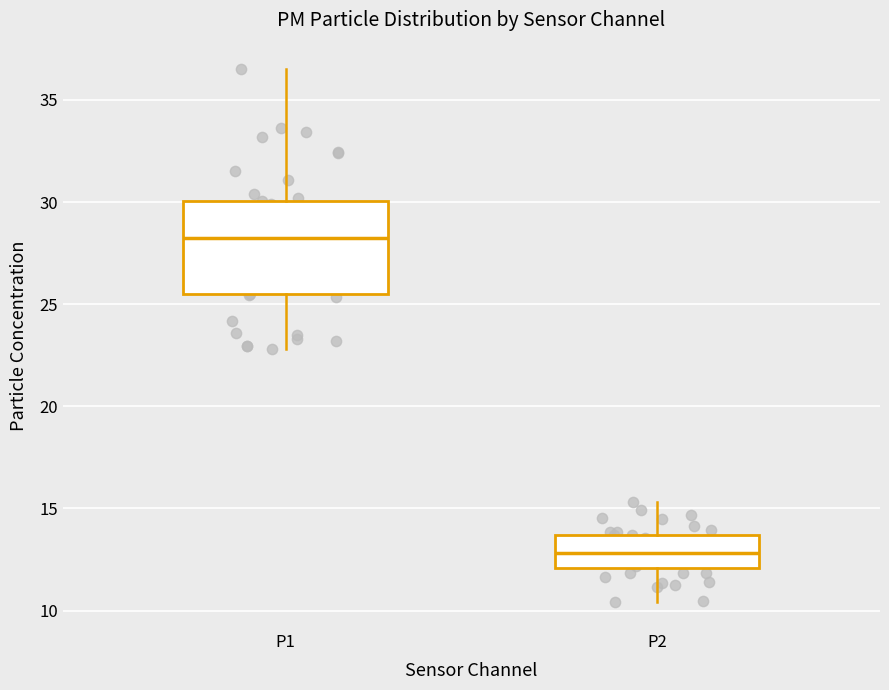

Reading left to right, read every box against the y-axis: the position of its median line, the range the box covers, and the ends of its whiskers. The values are not printed on the chart, so give them approximately, as read against the axis.

P1: median 28.0, box 25.5 to 30.0, whiskers 23.0 to 36.5
P2: median 13.0, box 12.0 to 13.5, whiskers 10.5 to 15.5